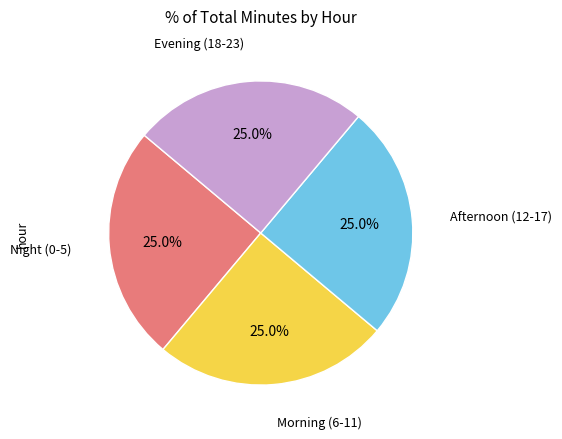

Is there any slice that represents more than half of the pie?

No